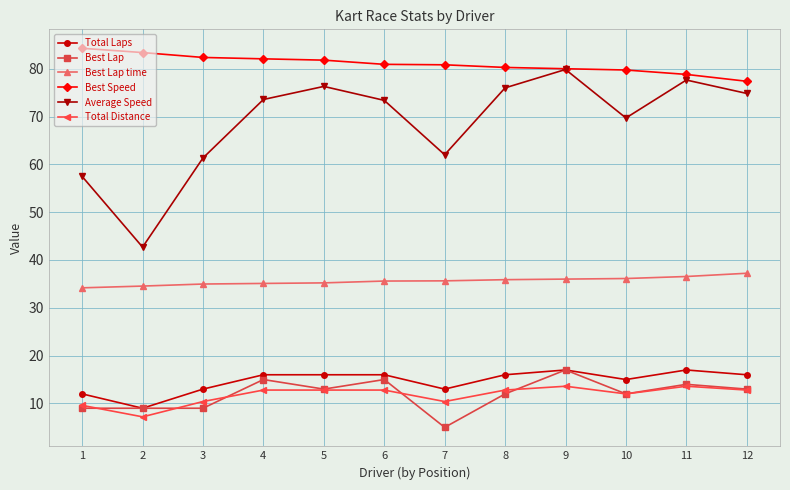

What is the value of the Best Lap point at the 12th from the left?

13.0